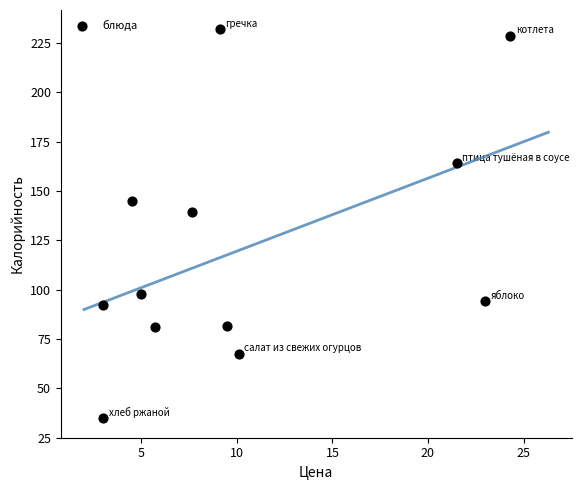

What is the range of Y values (max minus min)?

197.1